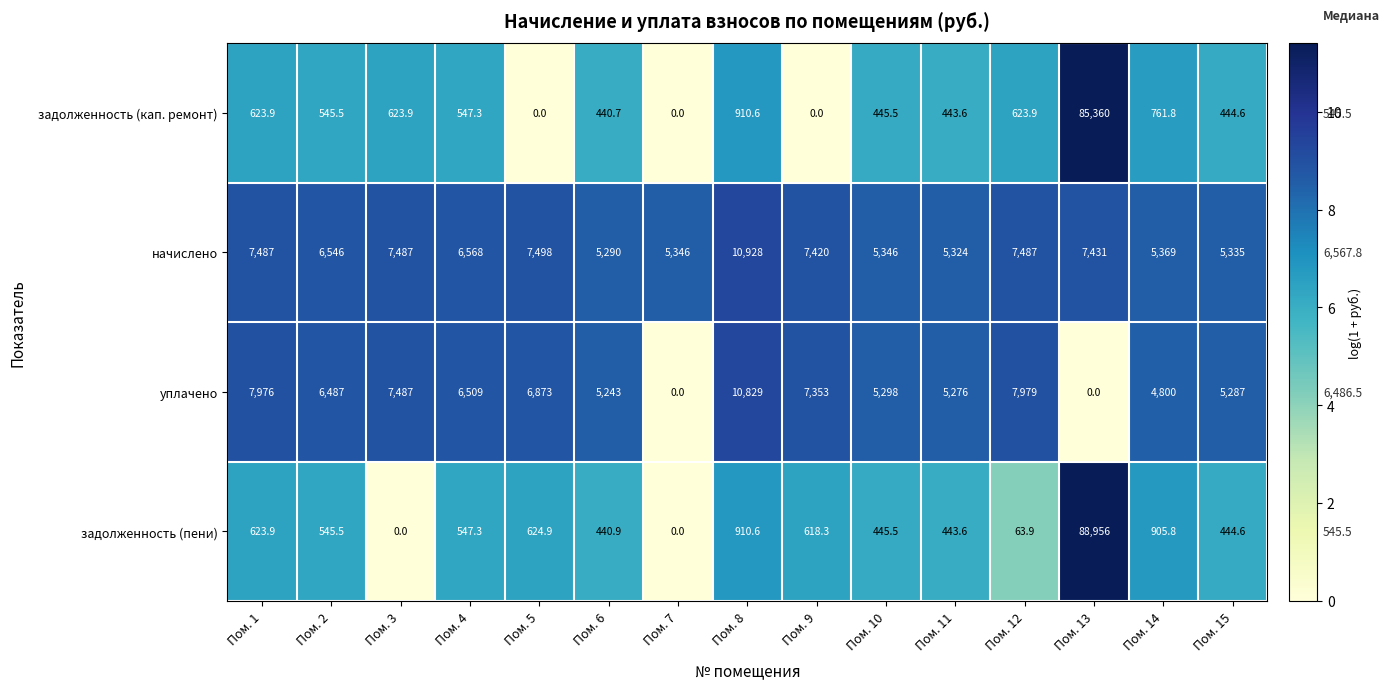

At which category is the sum across all series the highest?

Пом. 13